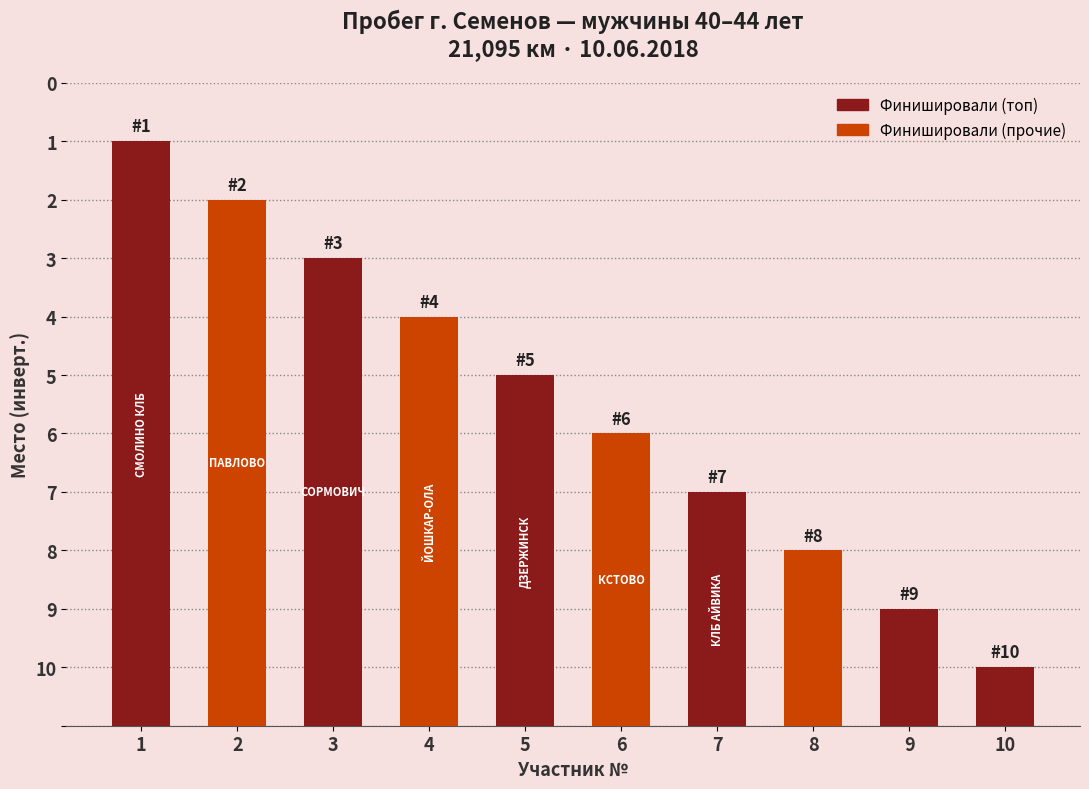

Where does the data first go above 6?

1